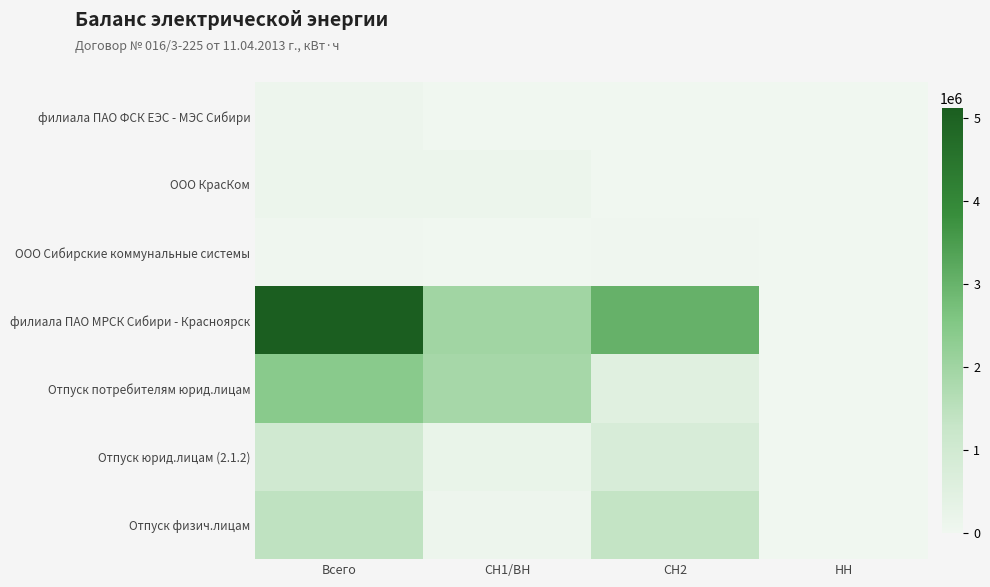

At which category is the sum across all series the highest?

Всего